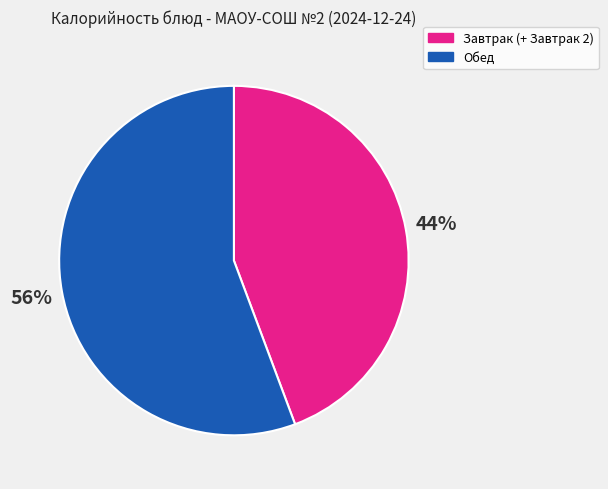

Is there a majority slice in this chart?

Yes